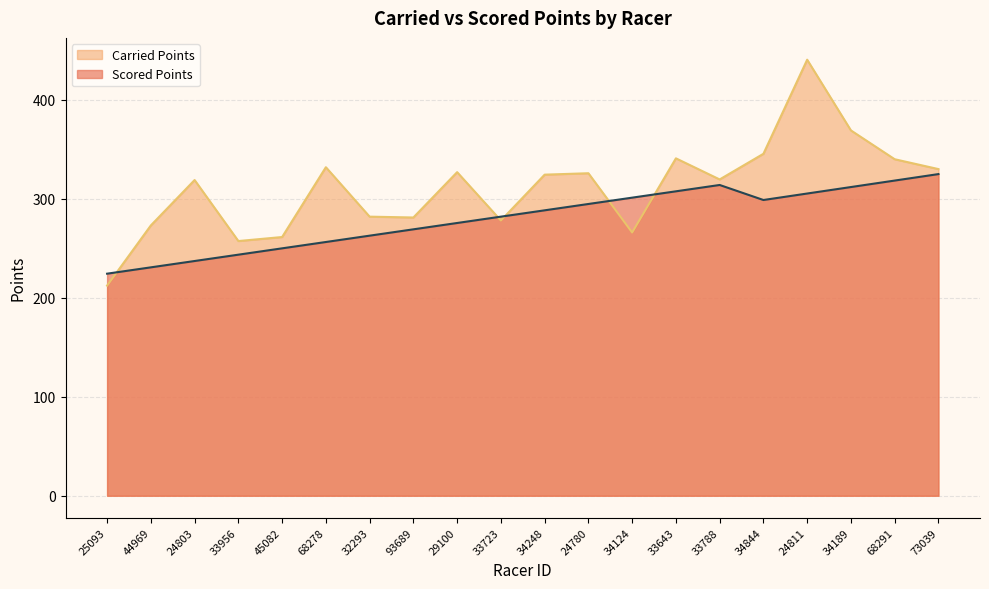

Which category has the lowest value across all series?

25093